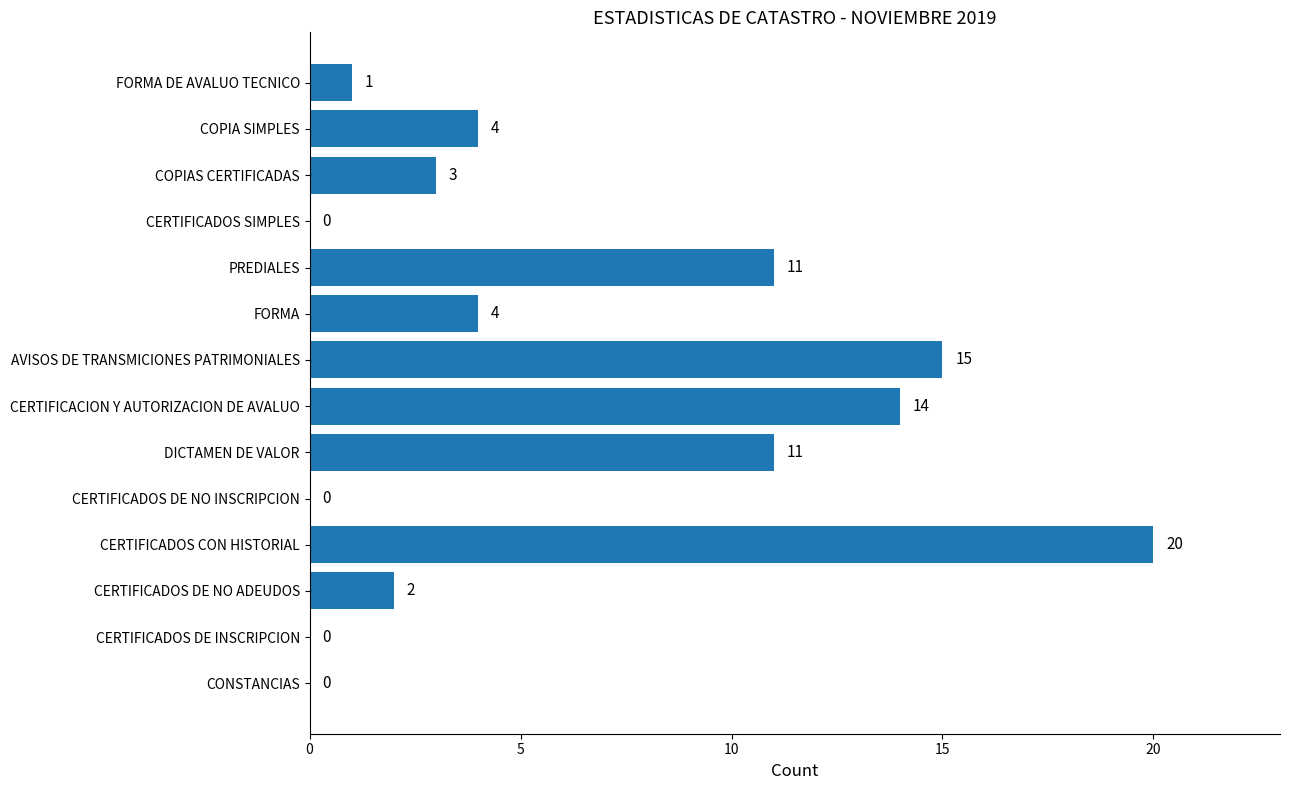

What is the change in value from CERTIFICADOS DE NO ADEUDOS to DICTAMEN DE VALOR?

+9